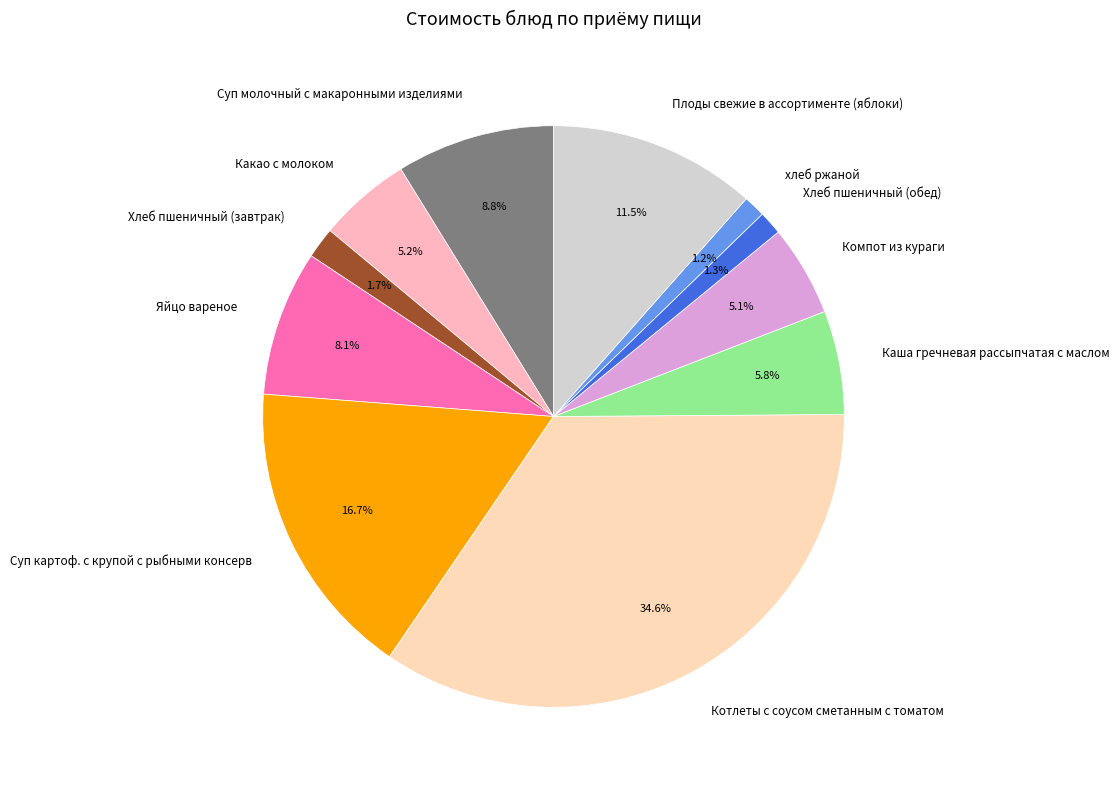

What is the largest slice in the pie chart?

Котлеты с соусом сметанным с томатом